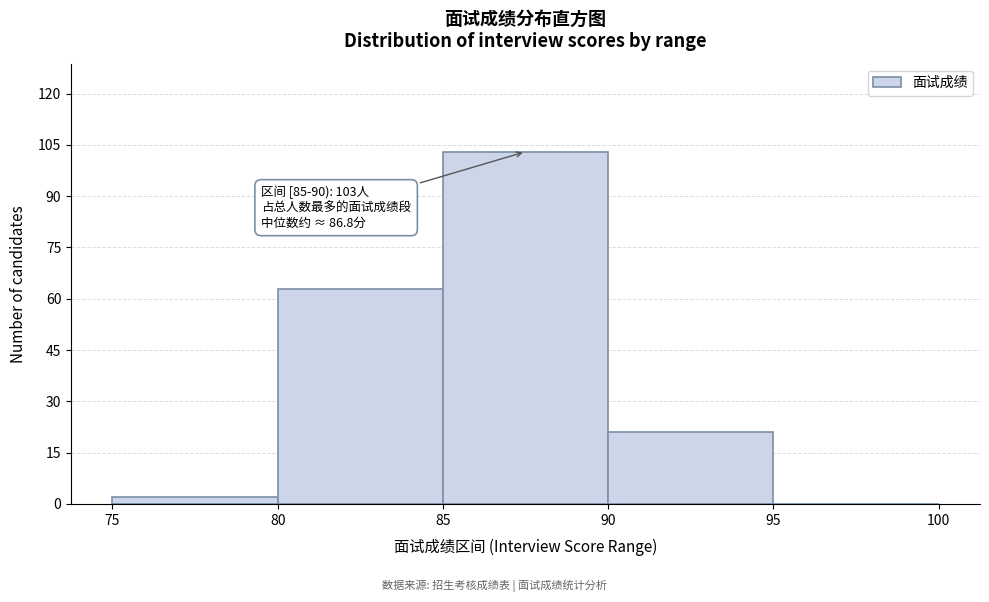

Which range on the x-axis has the tallest bar?

85 to 90